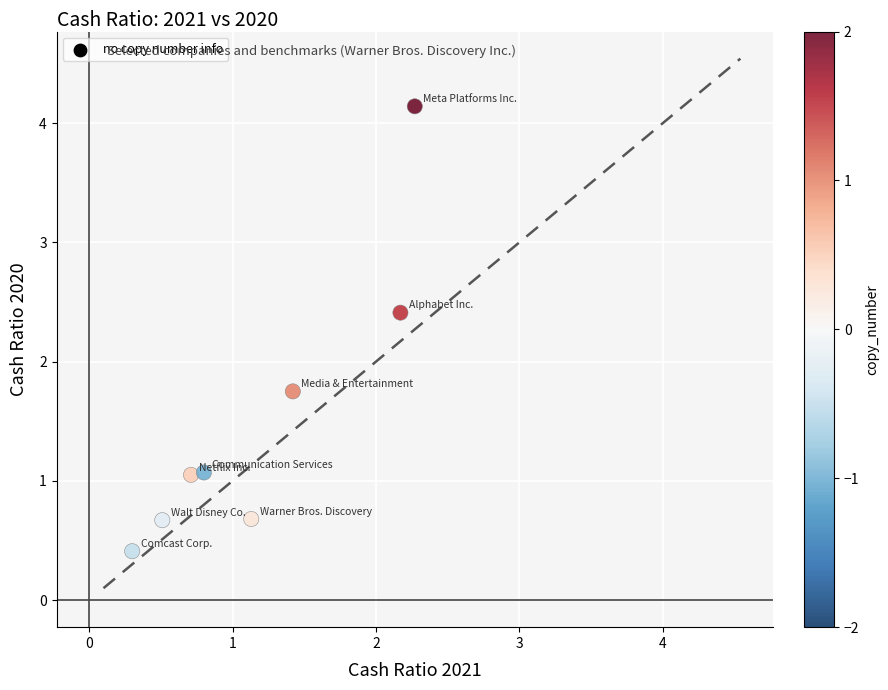

What is the average Y value?

1.5